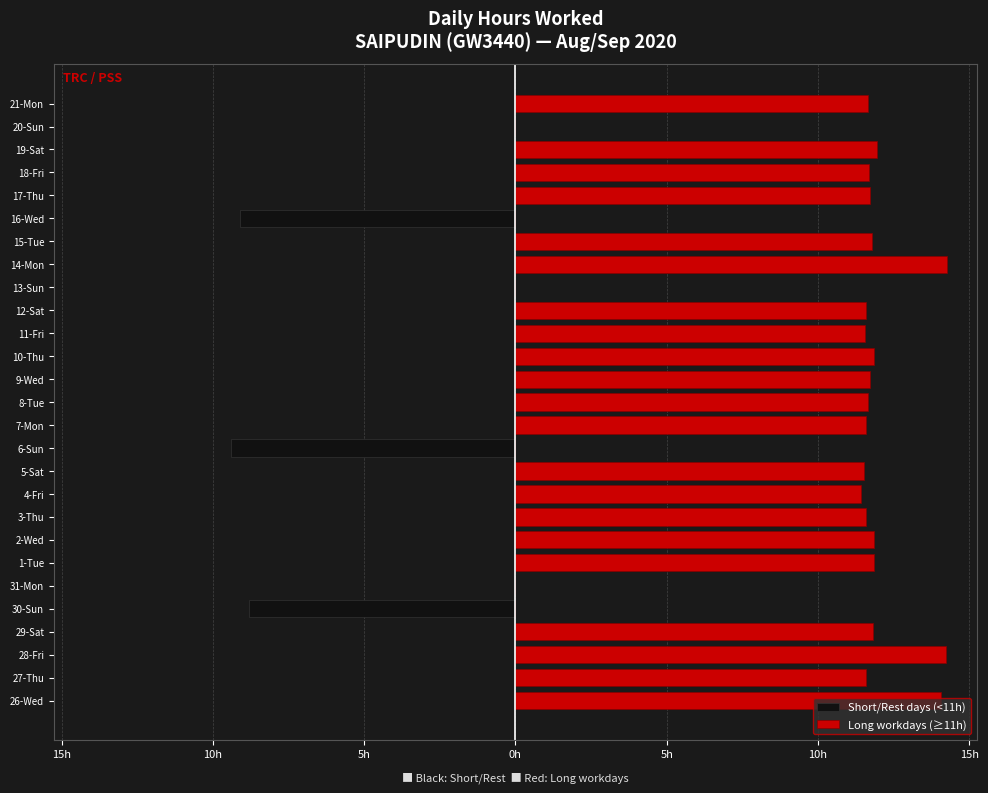

Rank the series at 26-Wed from highest to lowest value.

Long workdays (≥11h), Short/Rest days (<11h)